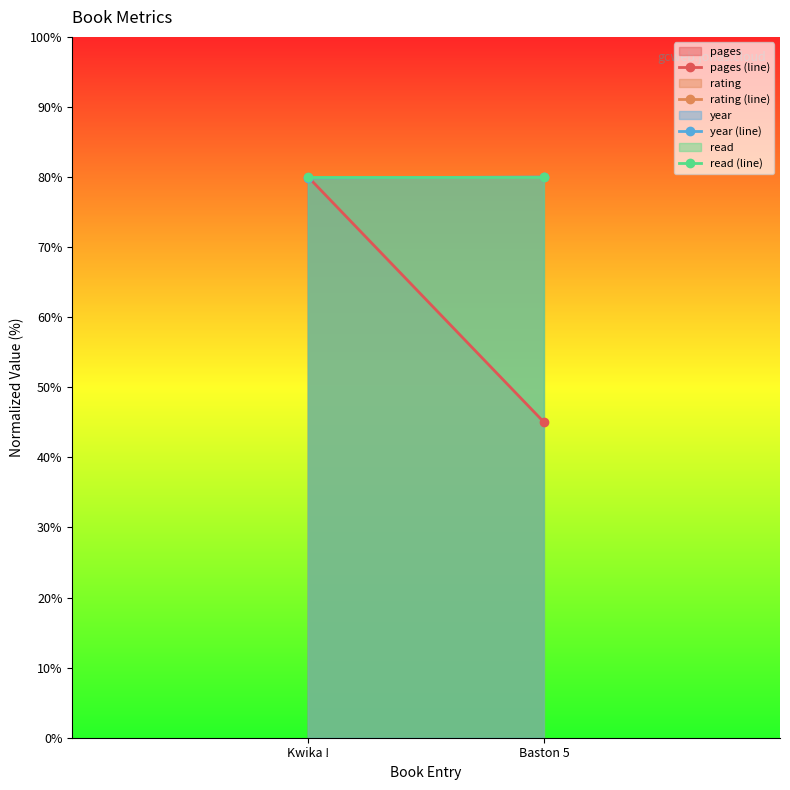

At which label is year (line) closest to 79?

Kwika !